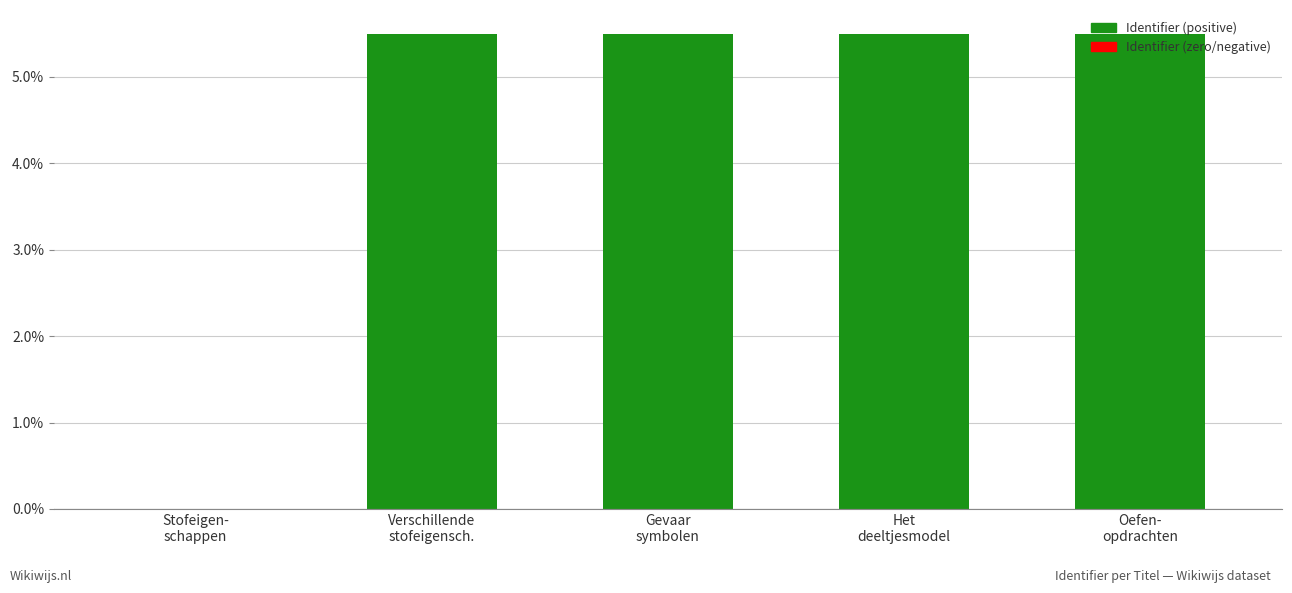

Is it true that the value at Stofeigen-
schappen is 3.7?

False